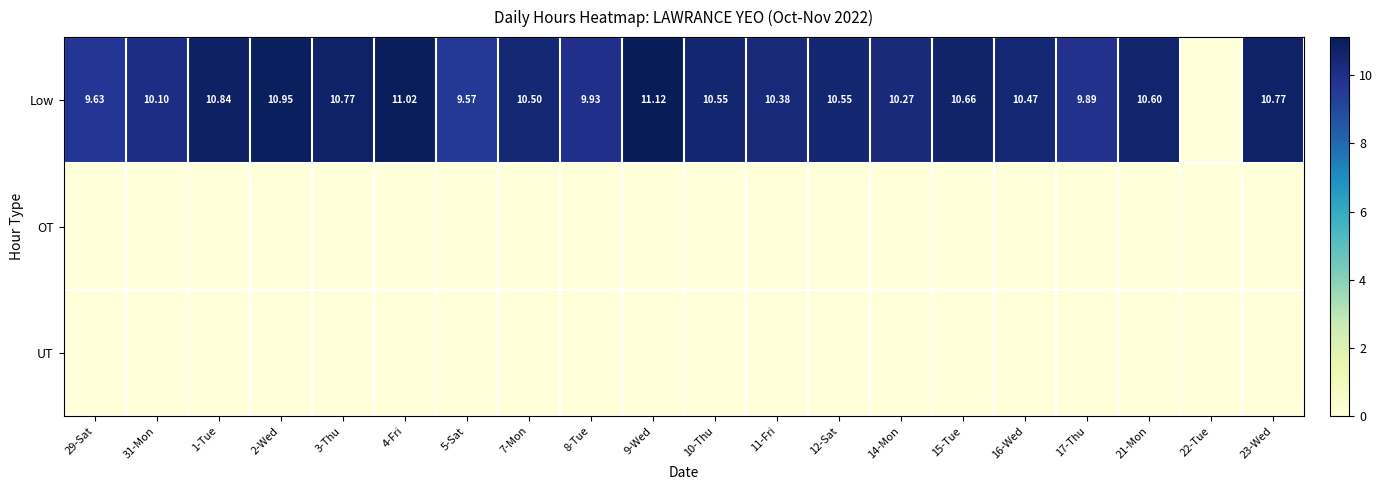

What is the difference between the Low values at 2-Wed and 21-Mon?

0.3